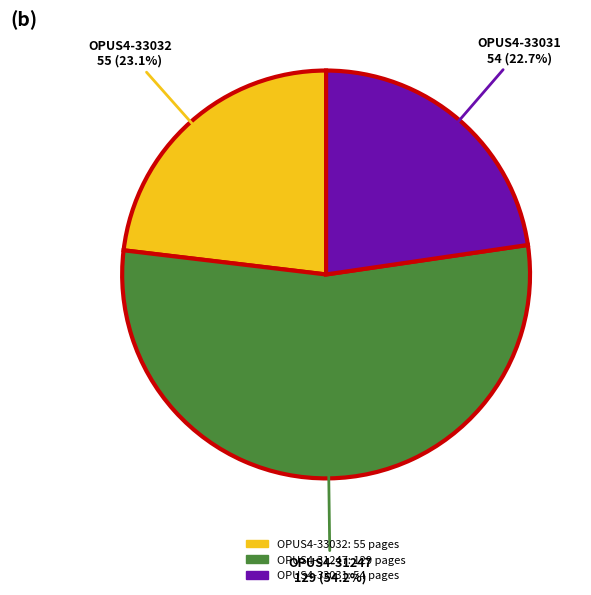

The OPUS4-31247 slice represents 54% of the pie. True or false?

True